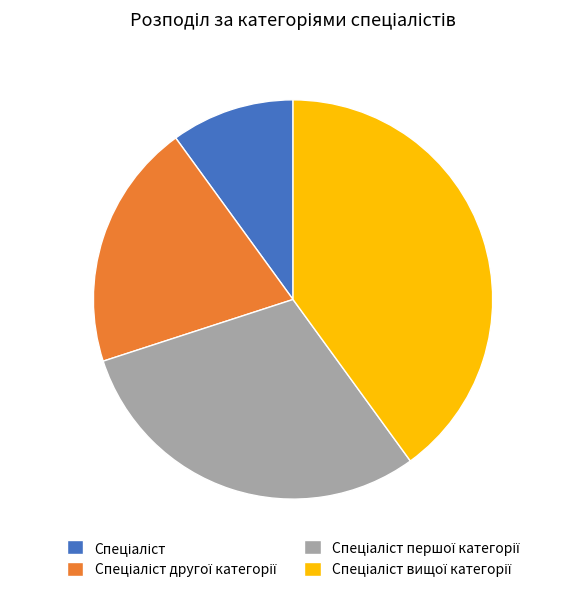

Does any single category account for the majority?

No